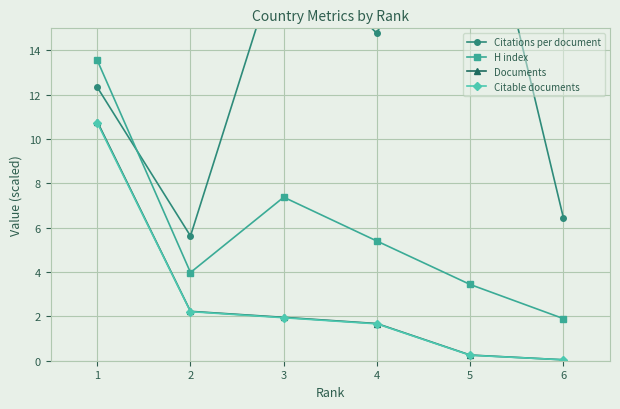

What is the value of the Citable documents point at the 1st from the left?

10.7